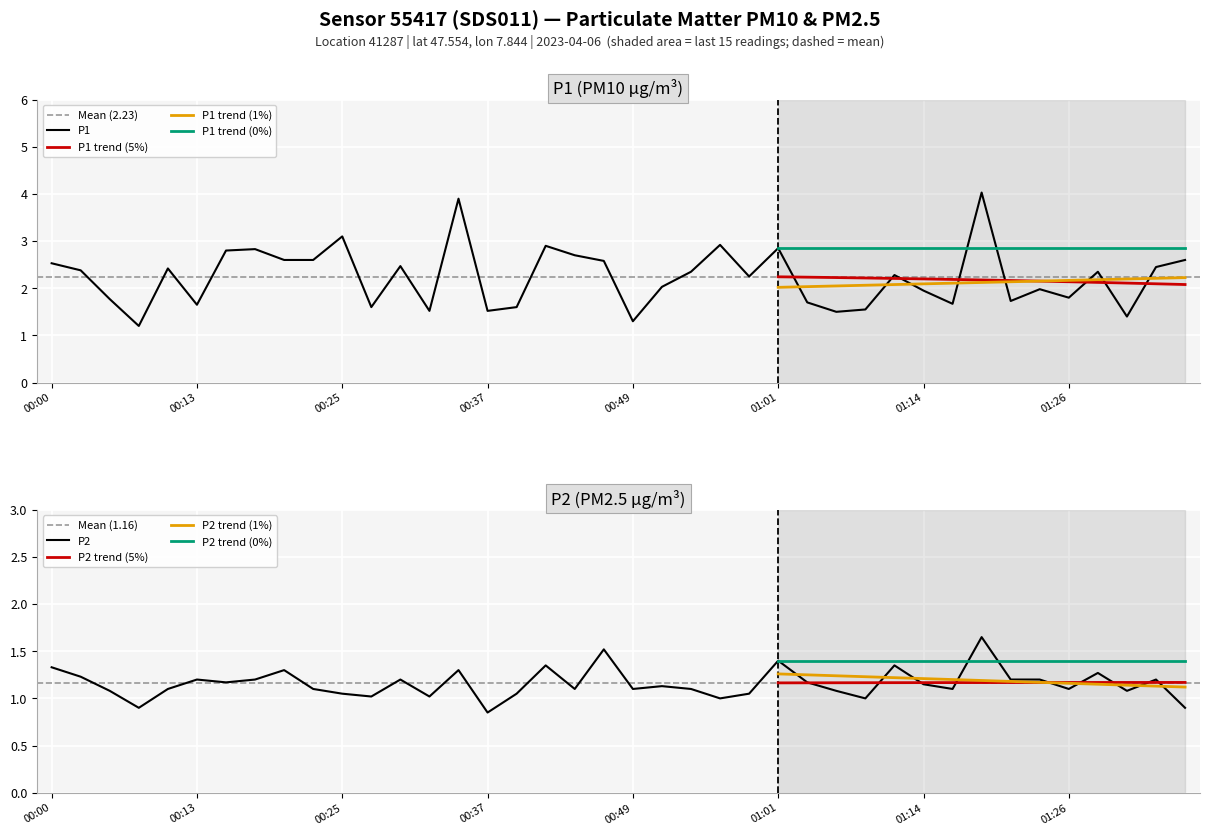

What is the minimum value for P1 trend (5%)?

2.1